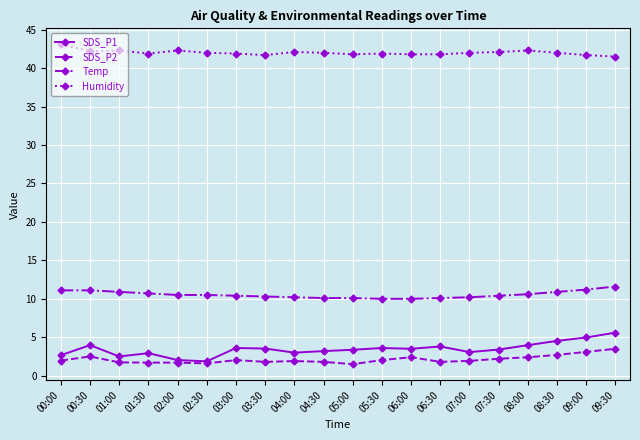

What is the minimum value for Humidity?

41.5